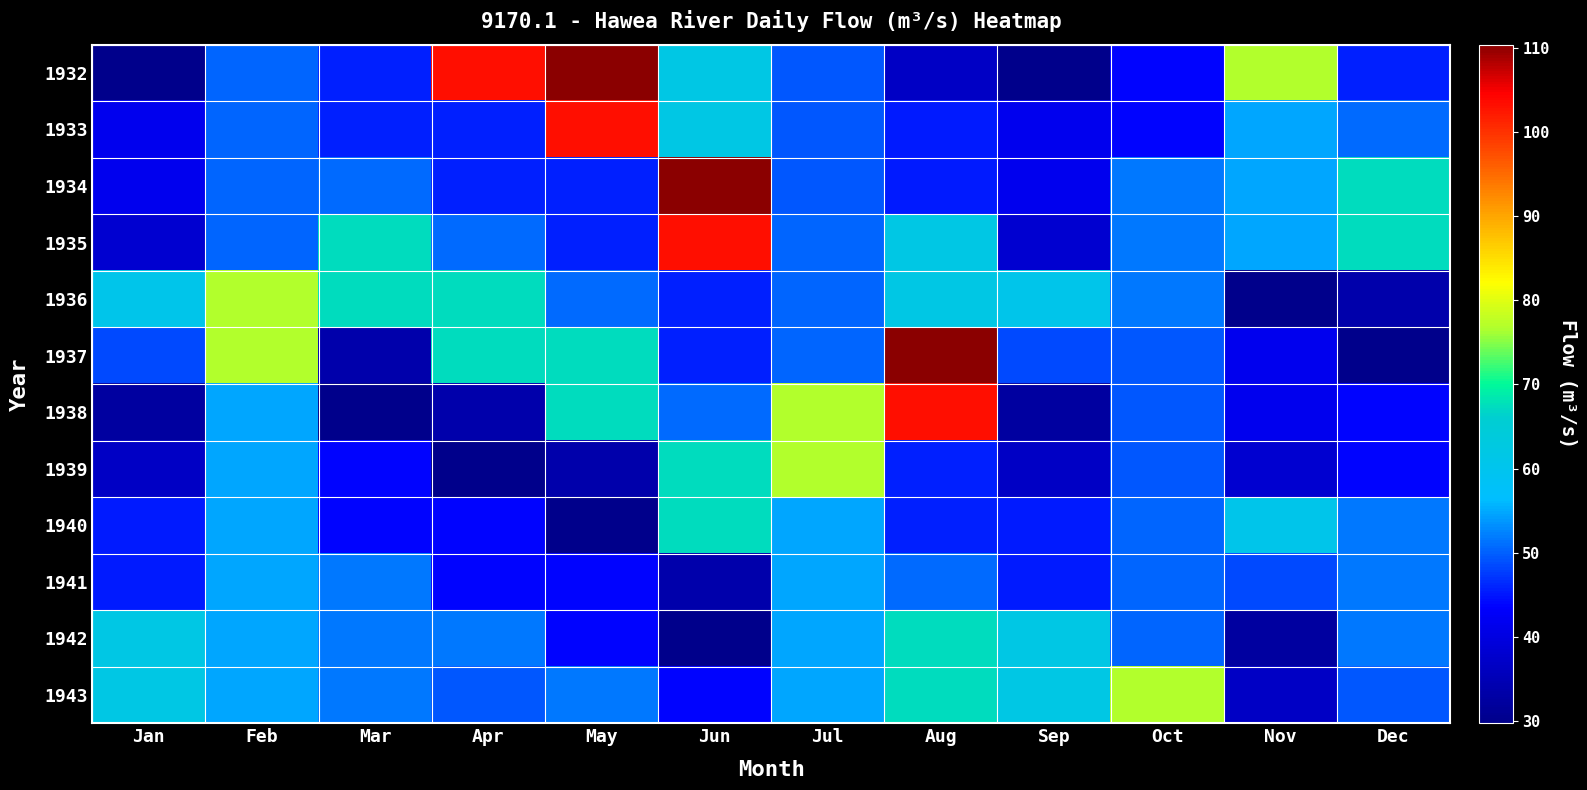

Between Mar and Sep, which is larger?

Mar